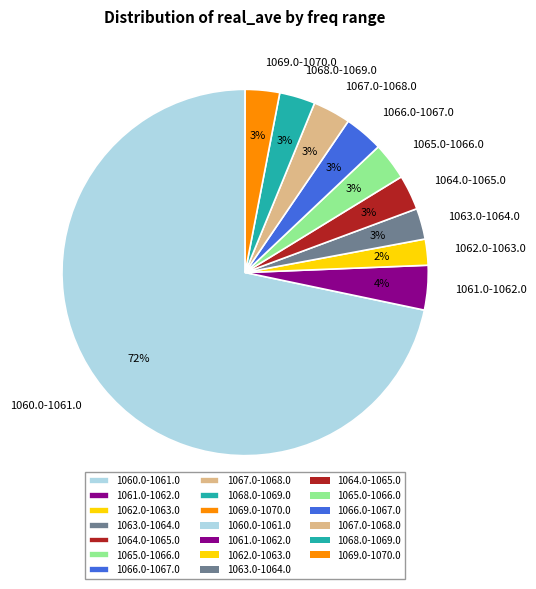

Is there any slice that represents more than half of the pie?

Yes